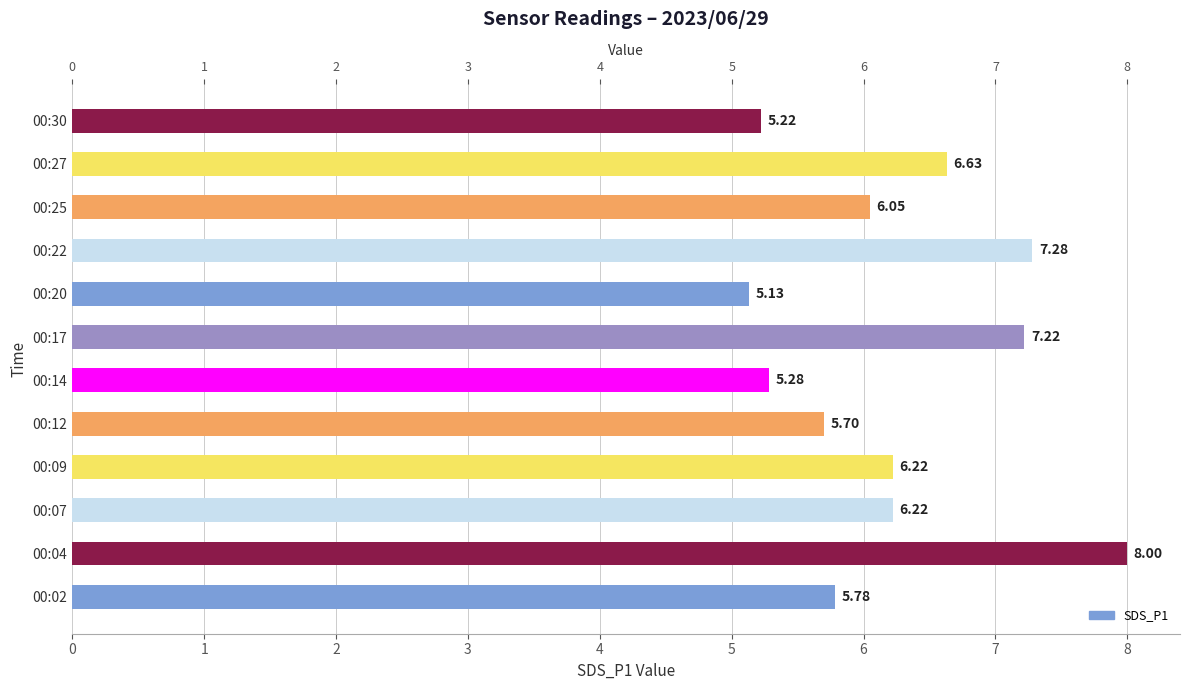

How many data points are above 6?

7